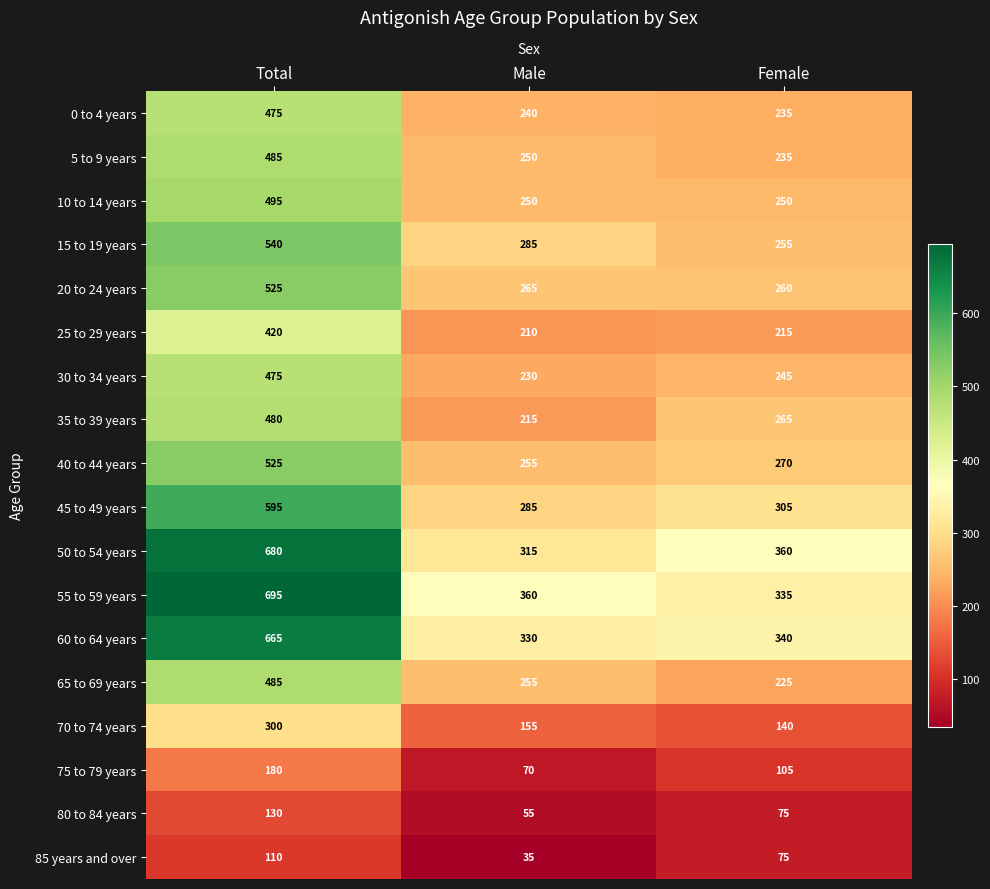

Rank the categories by 40 to 44 years value from lowest to highest.

Male, Female, Total